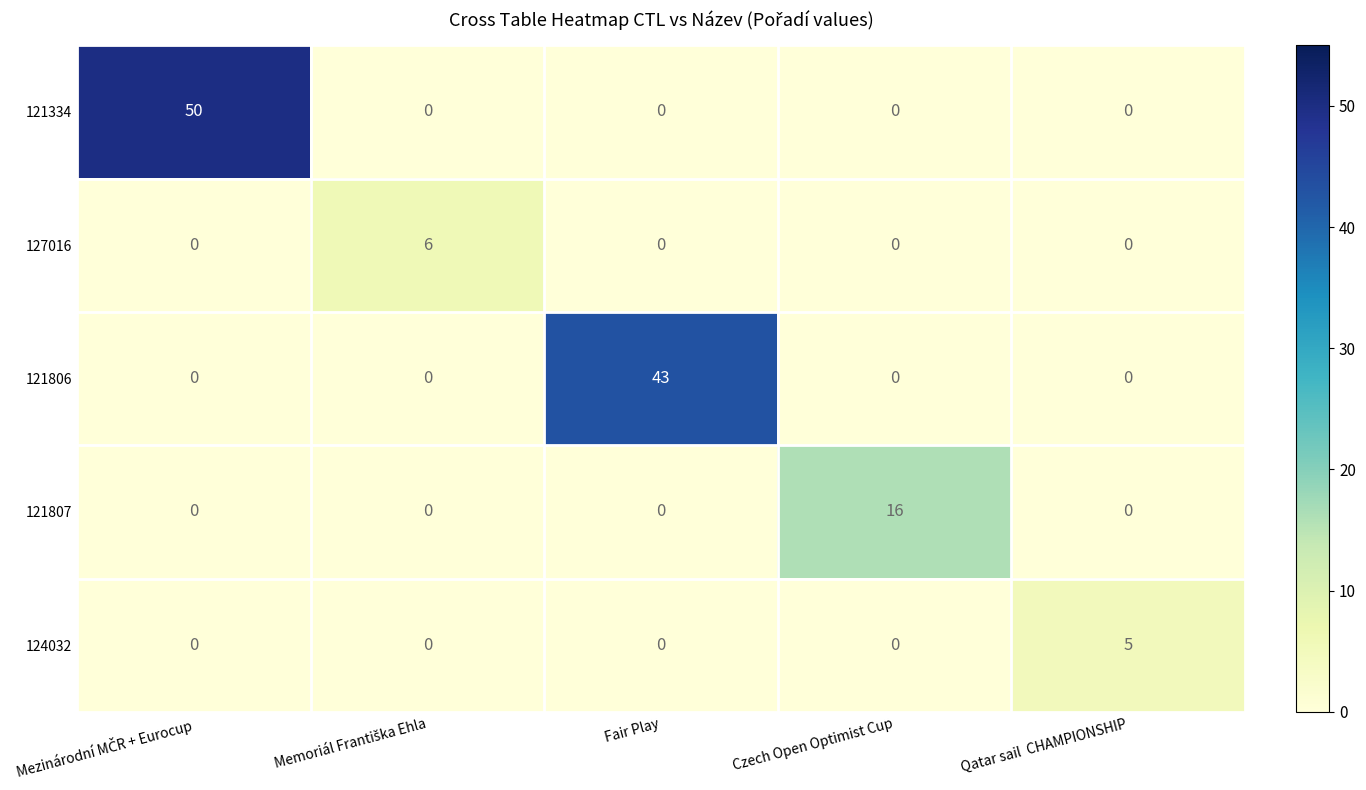

What is the total value across all series at Qatar sail  CHAMPIONSHIP?

5